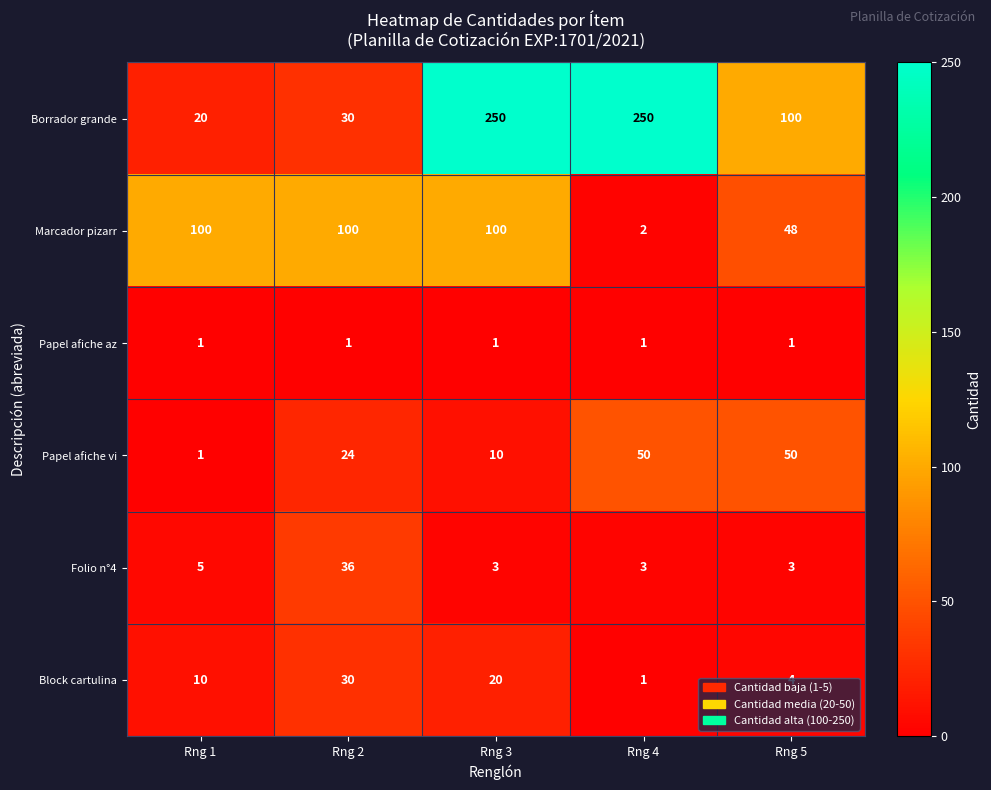

True or false: Folio n°4 has a value of 3 at Rng 1.

False